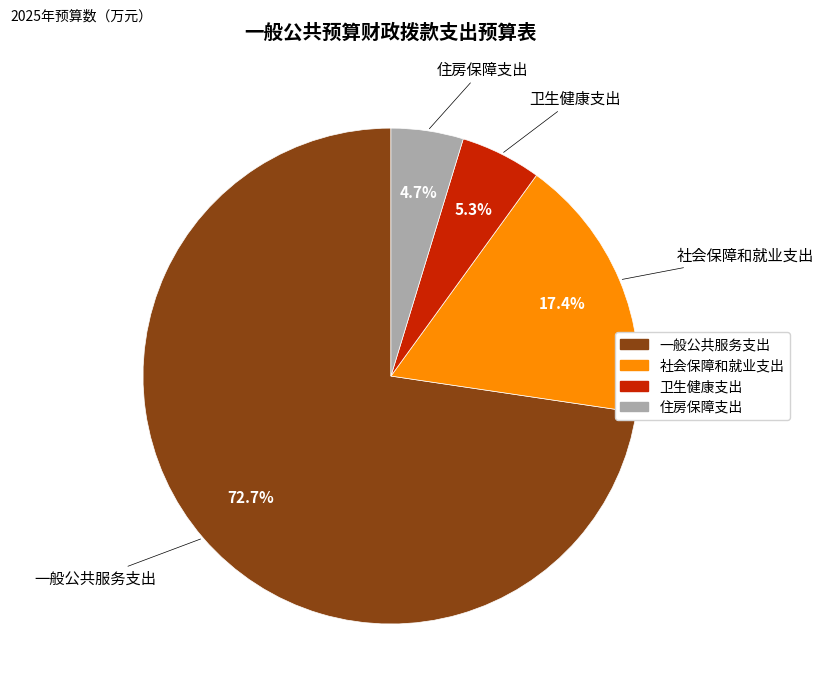

To the nearest percent, what is the difference between the largest and smallest slice percentages?

68%